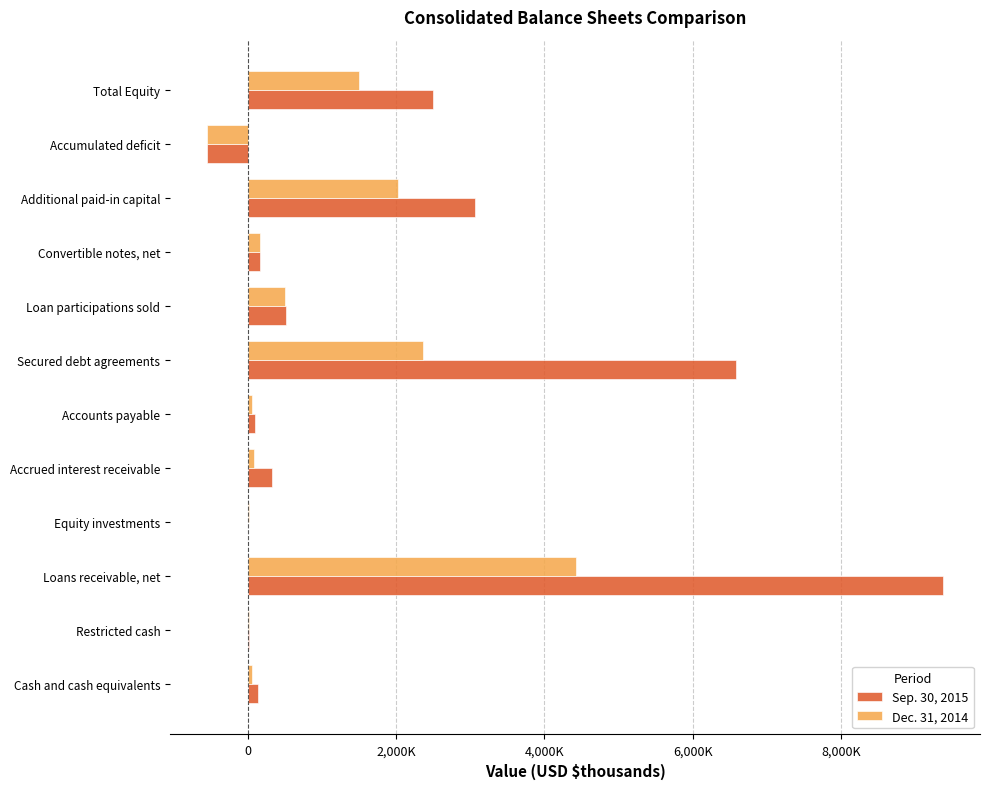

Which series has the largest total across all categories?

Sep. 30, 2015